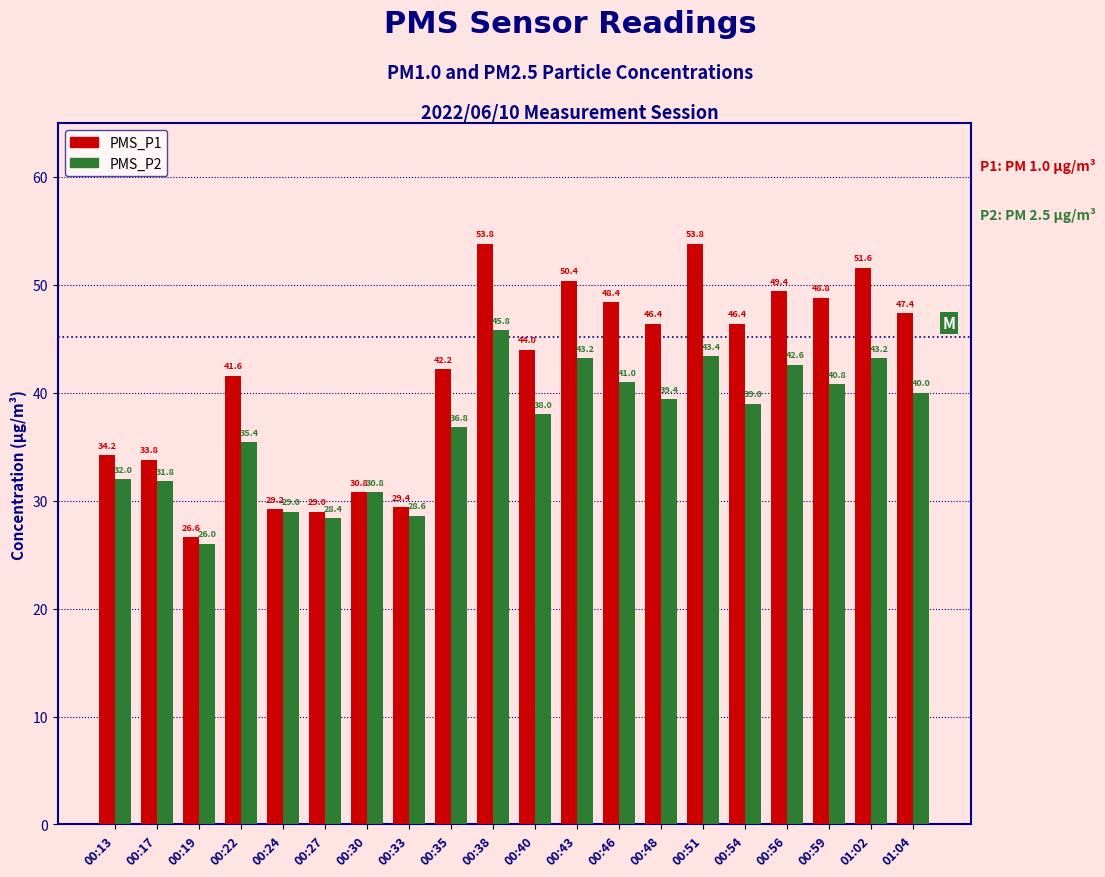

What is the label of the 18th bar from the left?

00:59